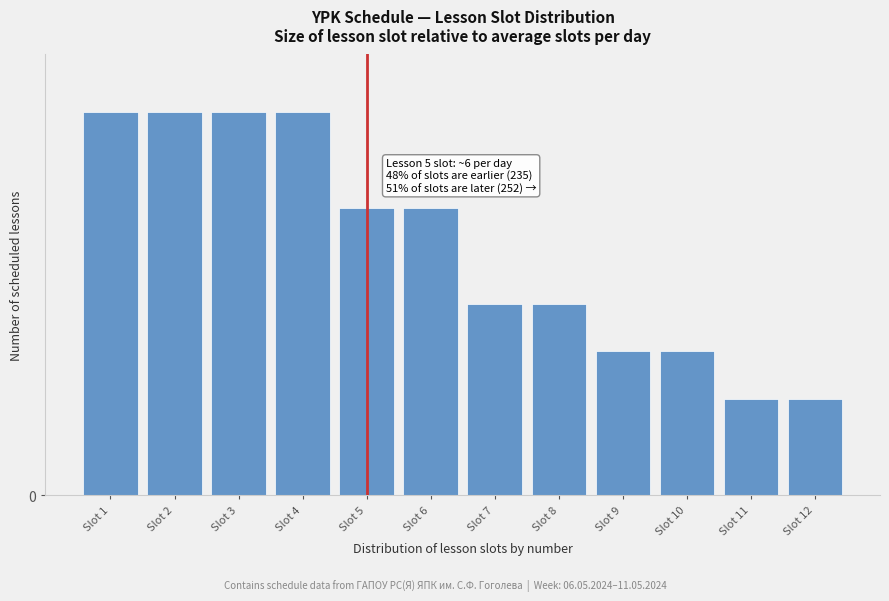

Are the bars horizontal?

No